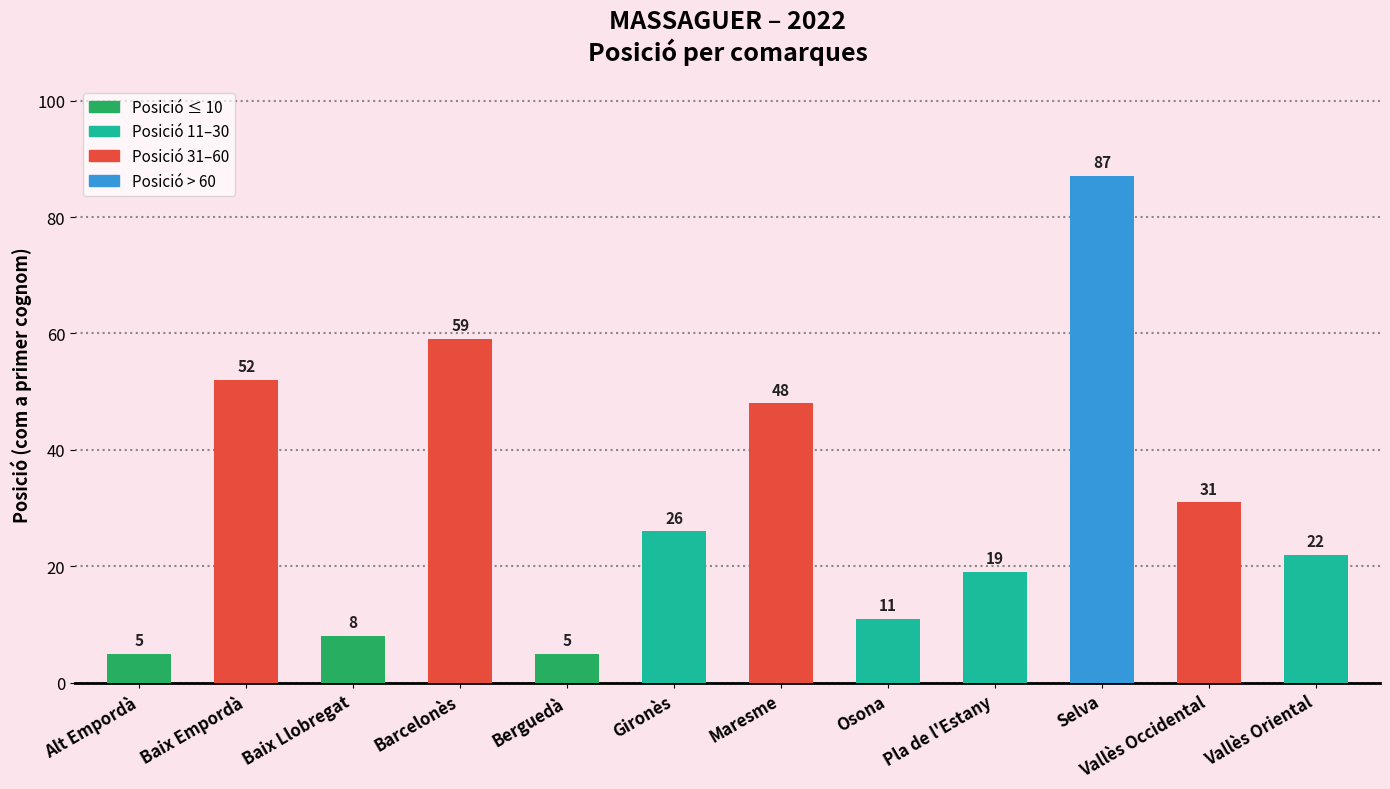

Which has a higher value, Alt Empordà or Baix Llobregat?

Baix Llobregat